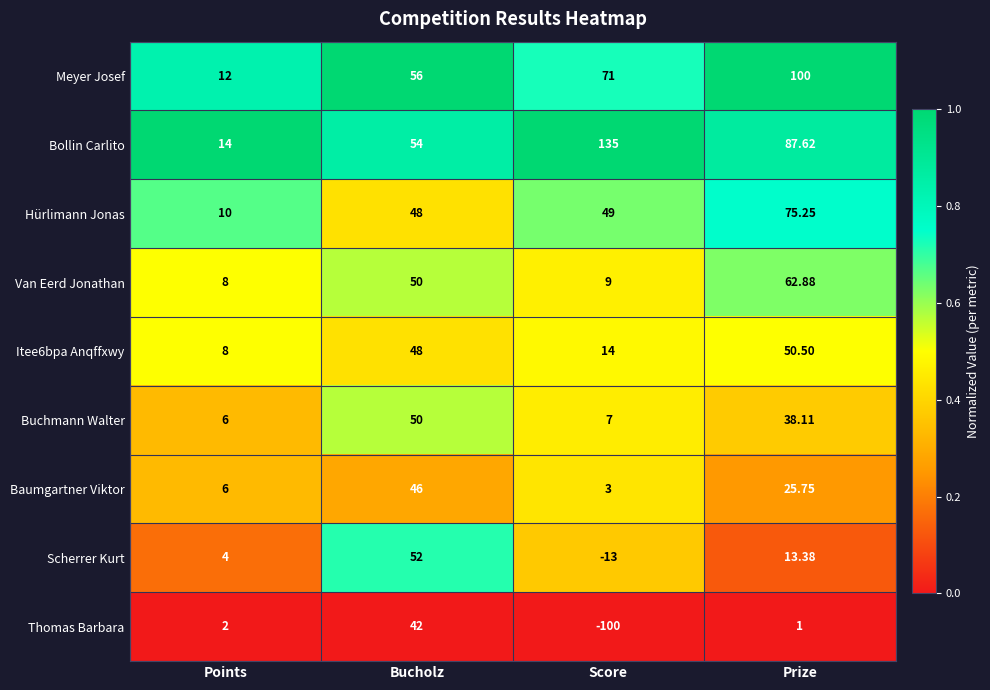

Where does the Scherrer Kurt series first go above 13?

Bucholz